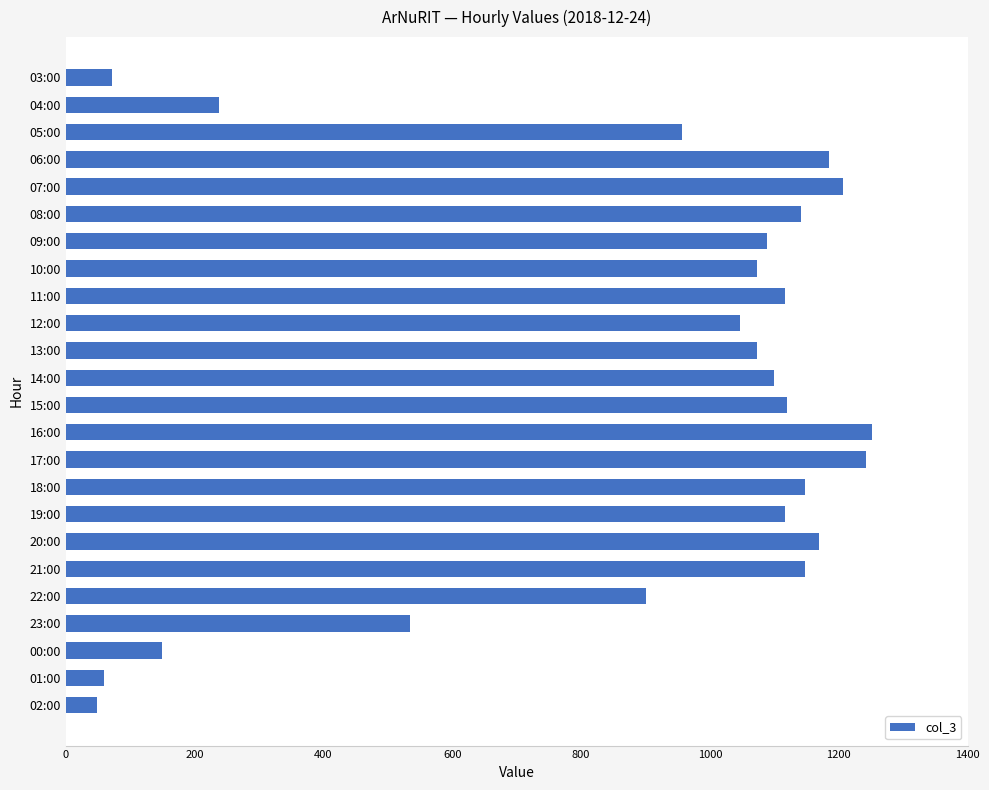

Approximately how many times larger is the value at 23:00 compared to 06:00?

0.5